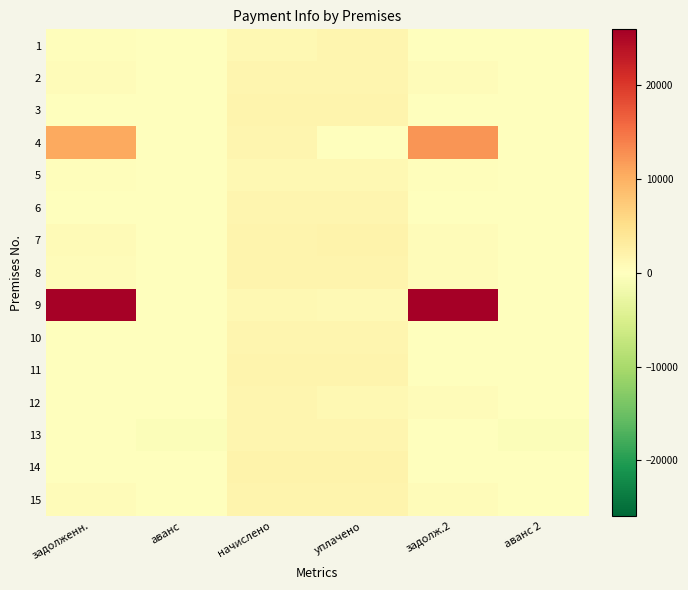

Rank the series at уплачено from highest to lowest value.

14, 7, 11, 15, 3, 8, 10, 13, 6, 2, 1, 5, 12, 9, 4